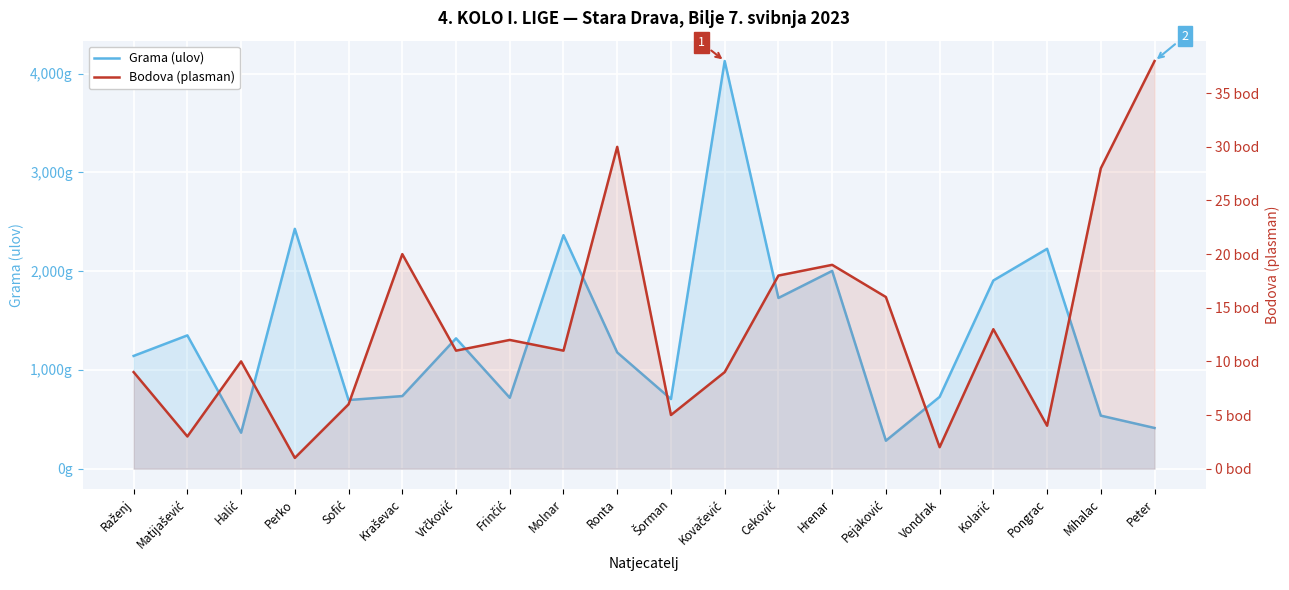

How many data points does each series have?

20